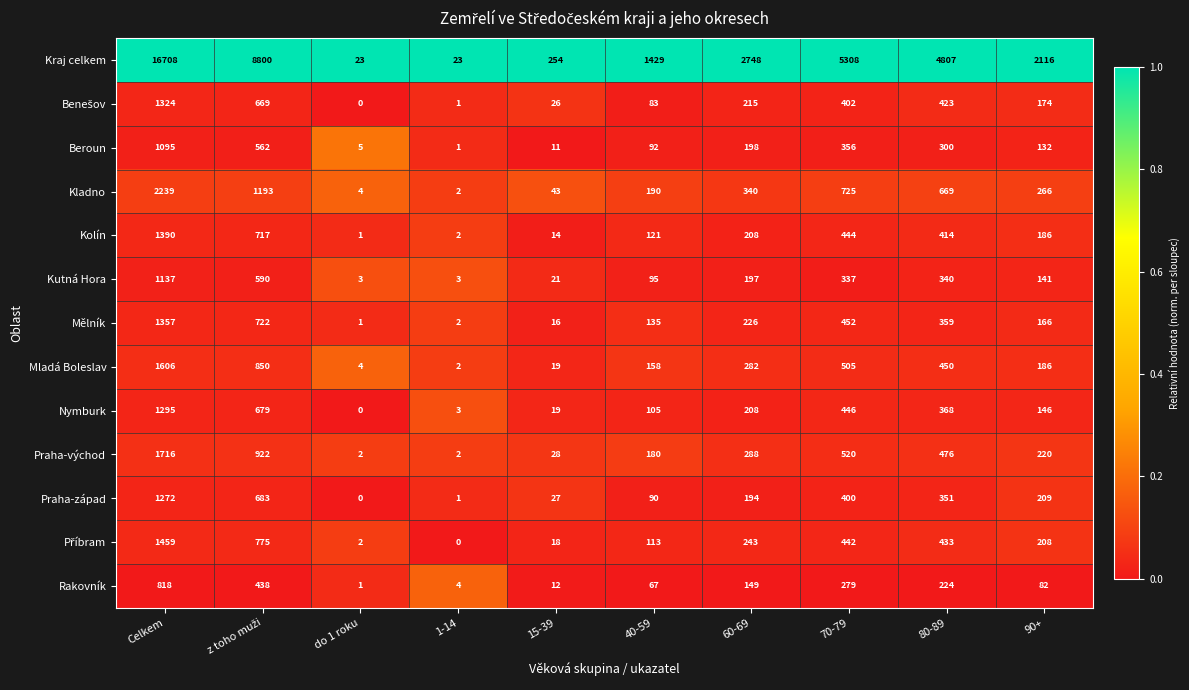

At how many categories does at least one series exceed 1207?

7